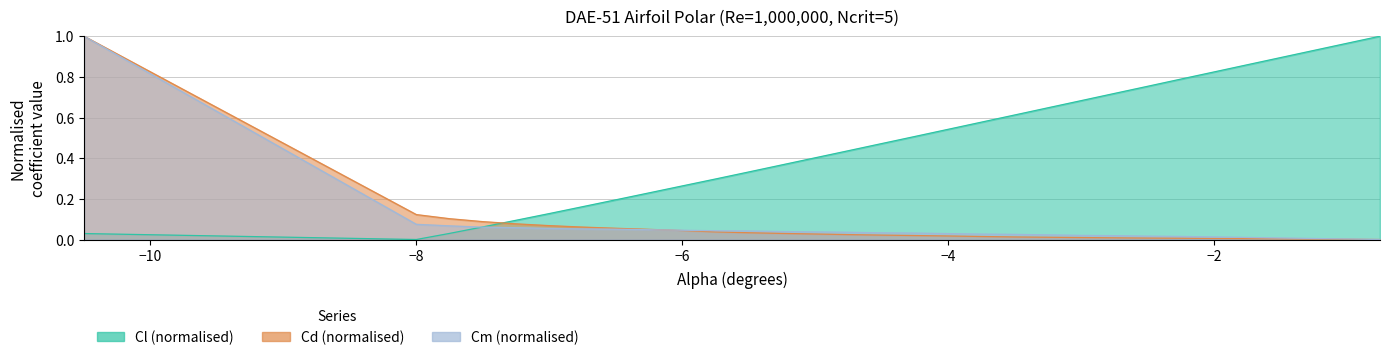

What is the value of the Cl point at the 13th from the left?

0.4